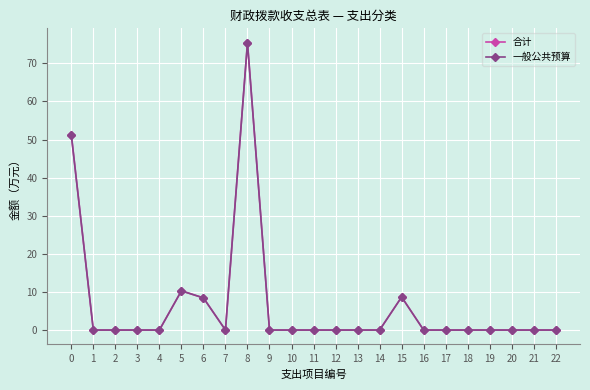

Is this an area chart (filled region under the line)?

No